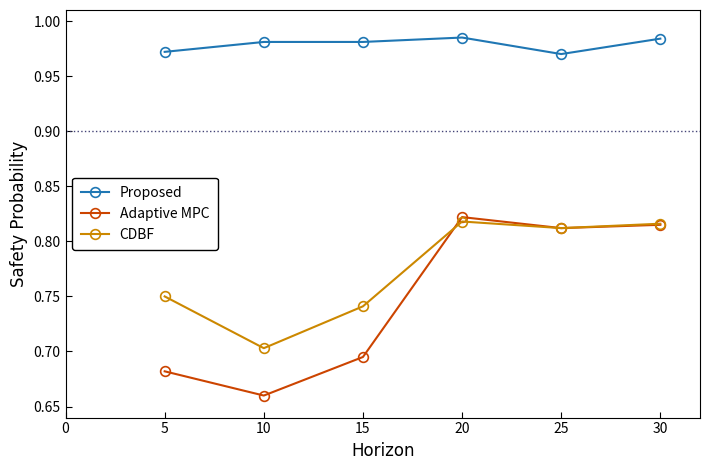

True or false: Adaptive MPC has a value of 1.2 at 30.

False